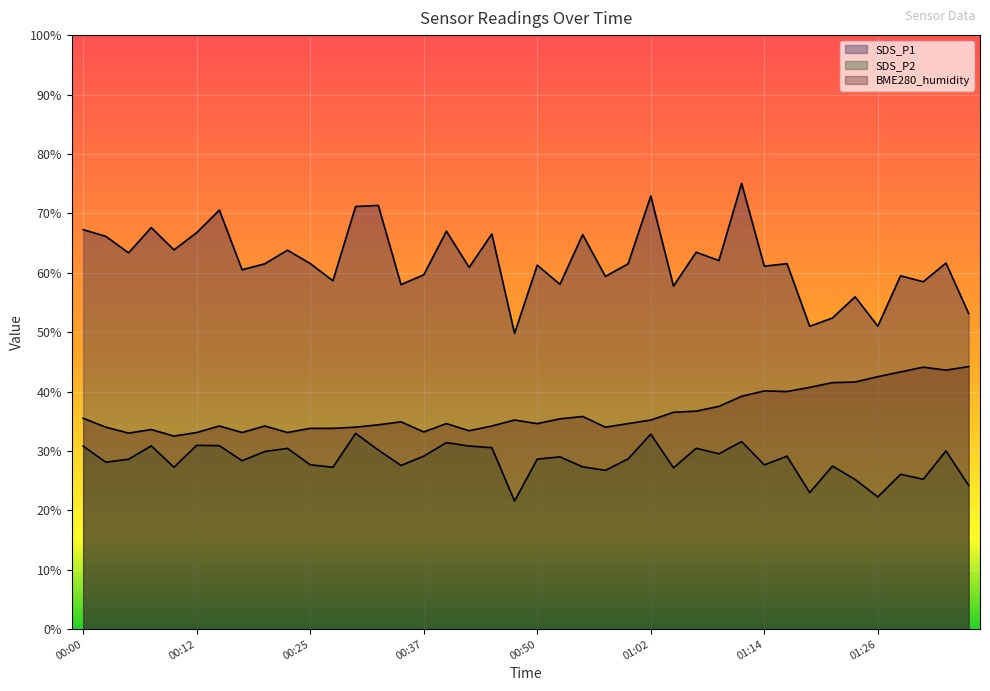

The SDS_P2 series shows 27.3 at 00:27. True or false?

True